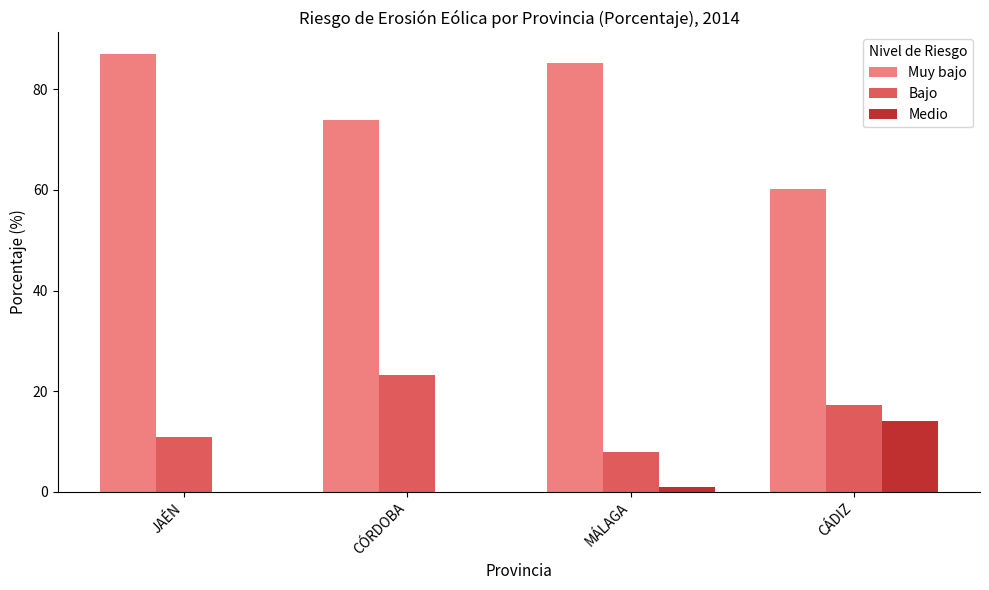

Is the value of Muy bajo at CÁDIZ greater than the value of Bajo at JAÉN?

Yes